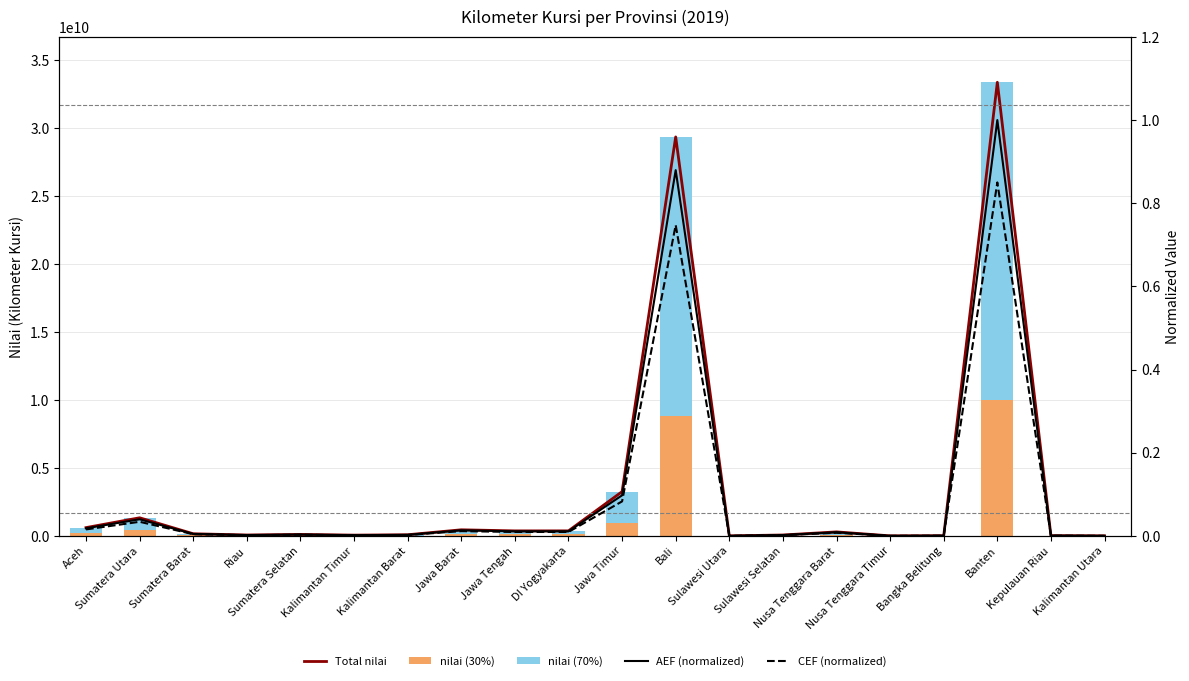

What are all the series names shown in the legend?

Total nilai, nilai (30%), nilai (70%), AEF (normalized), CEF (normalized)